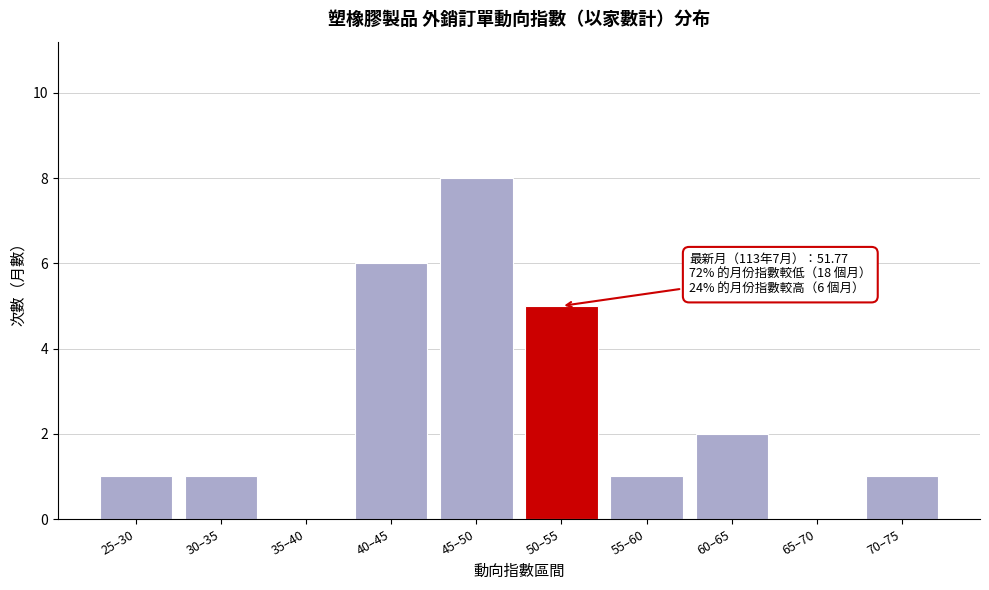

Which label corresponds to the largest value in the chart?

45–50